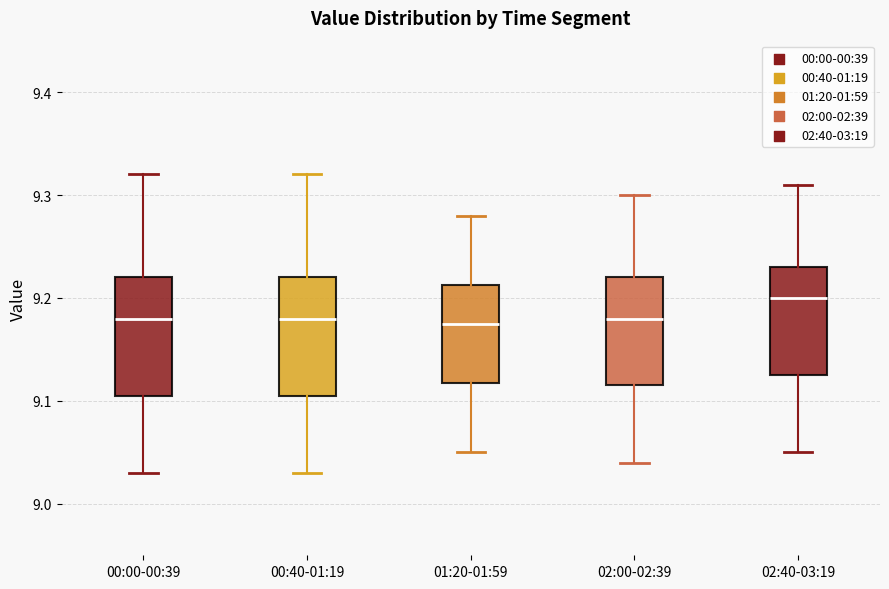

Where is the upper edge of the box for 00:40-01:19 on the y-axis? The values are not printed on the chart, so give them approximately, as read against the axis.

9.22